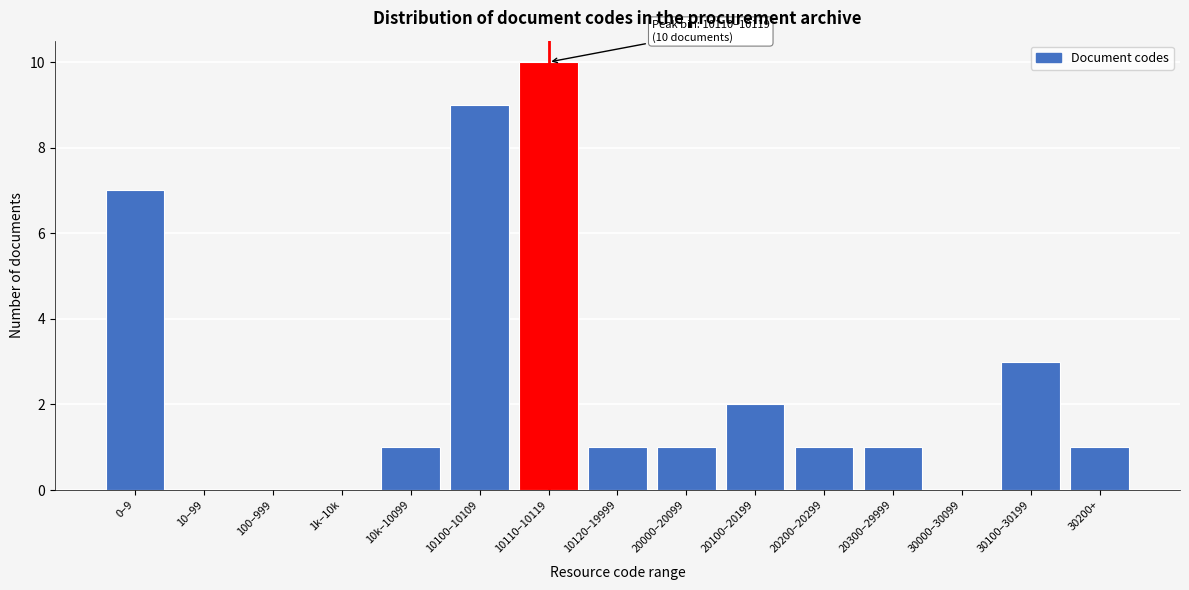

Reading right to left, transcribe all the data shown in this chart.

30200+=1	30100–30199=3	30000–30099=0	20300–29999=1	20200–20299=1	20100–20199=2	20000–20099=1	10120–19999=1	10110–10119=10	10100–10109=9	10k–10099=1	1k–10k=0	100–999=0	10–99=0	0–9=7